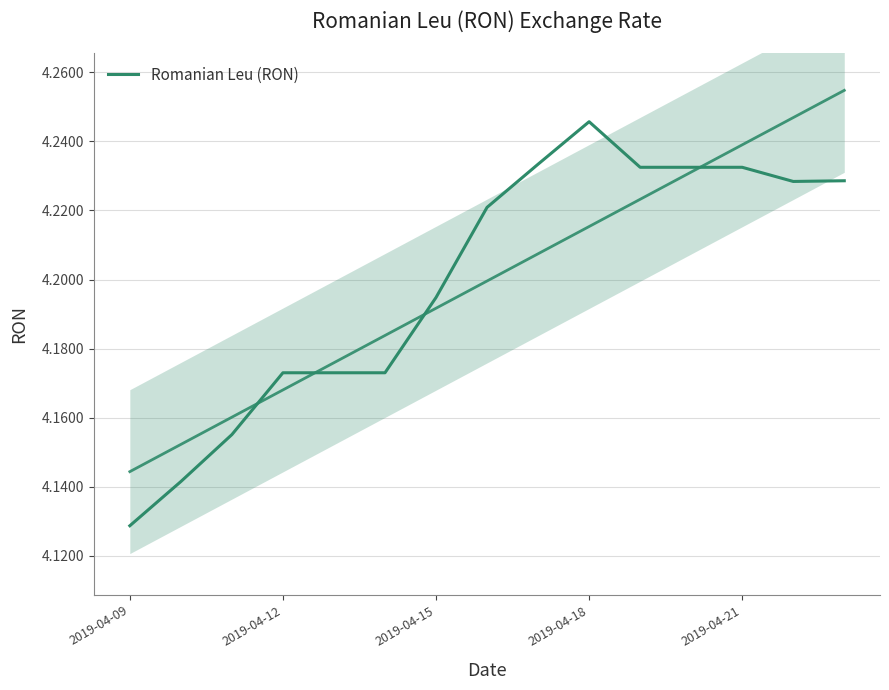

What is the ratio of the value at 2019-04-18 to the value at 13?

1.0